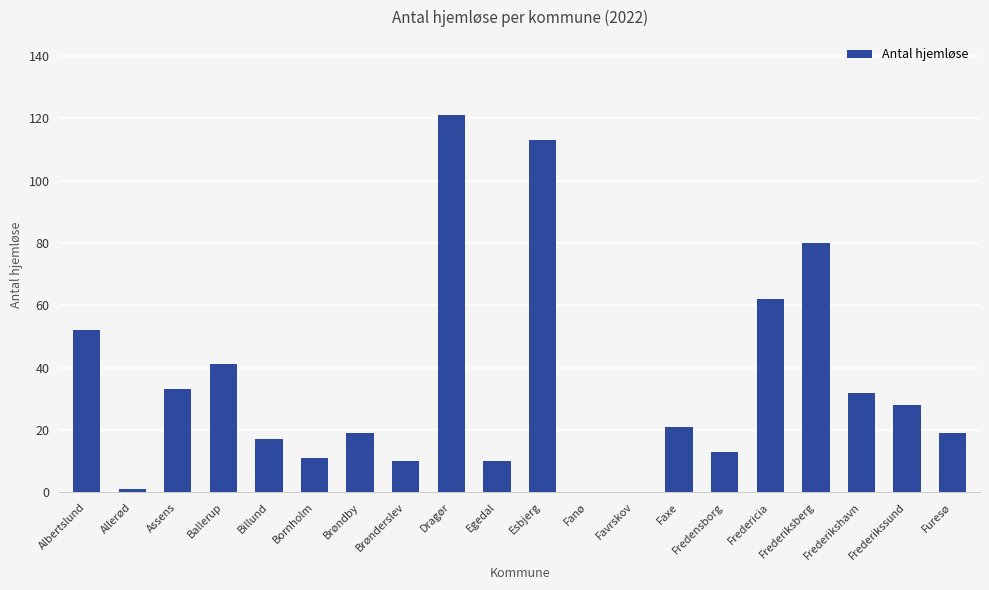

The chart shows a value of 41 at Fredericia. True or false?

False